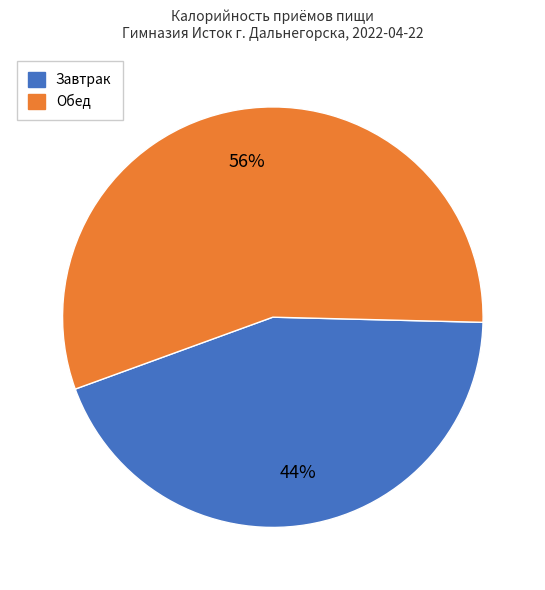

Count the number of slices in the pie.

2